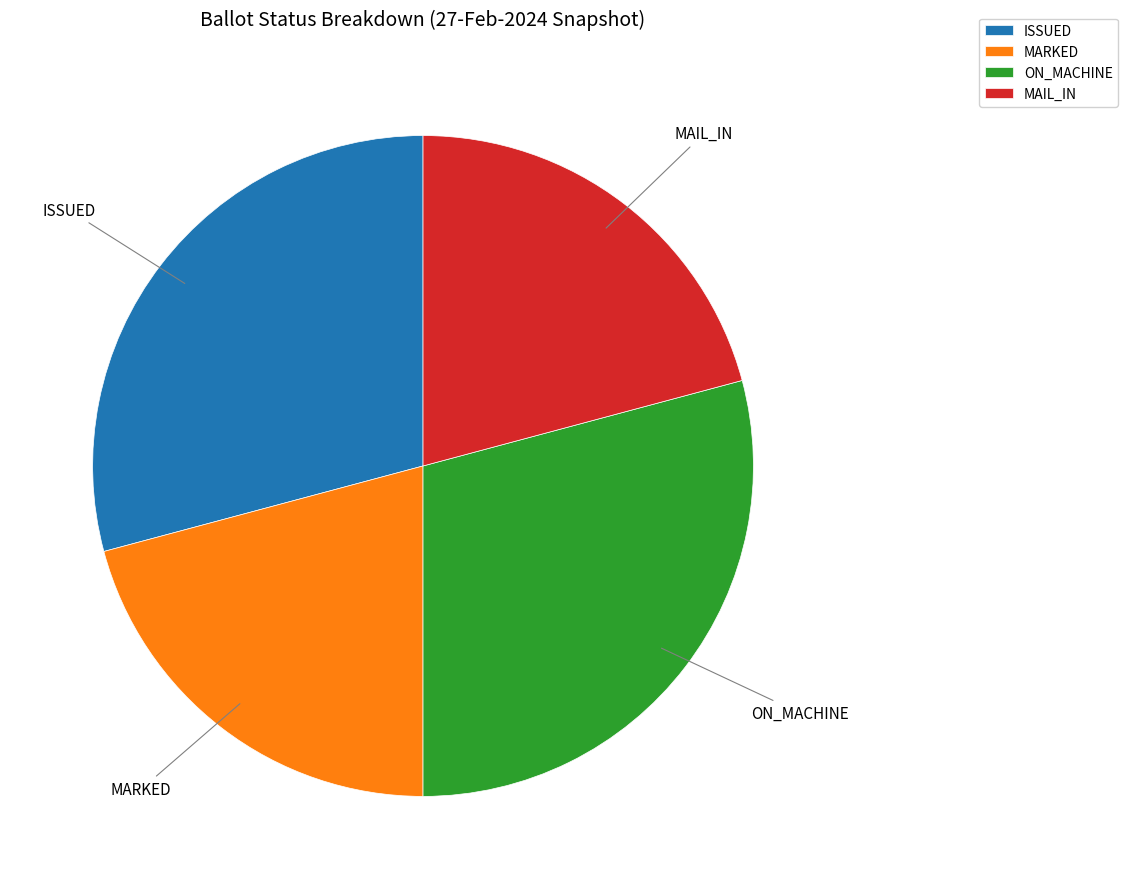

Count the number of slices in the pie.

4